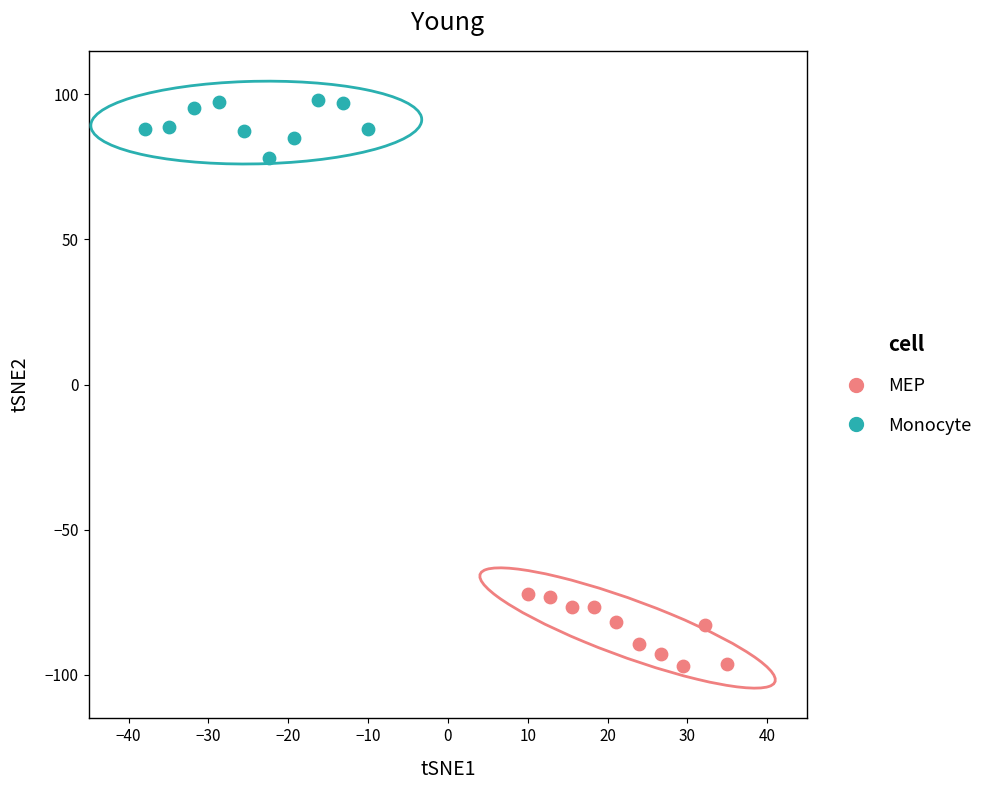

Which series contains the lowest Y value?

MEP